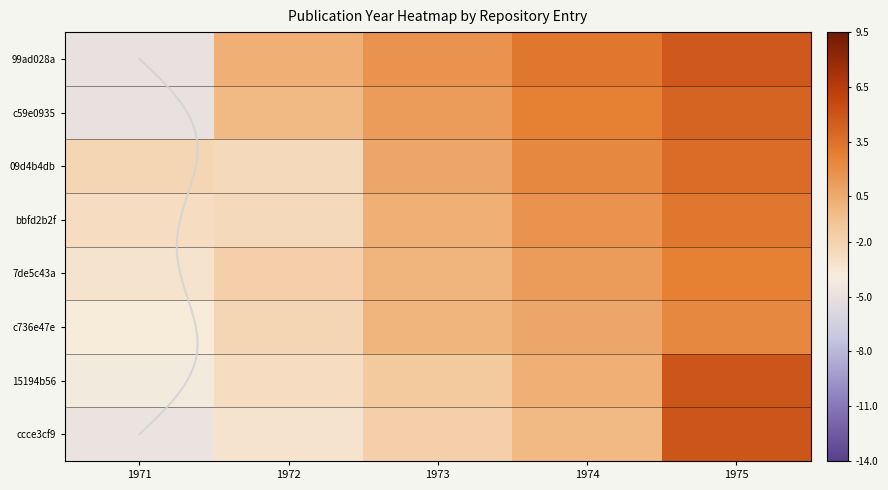

At which category is the sum across all series the highest?

1975